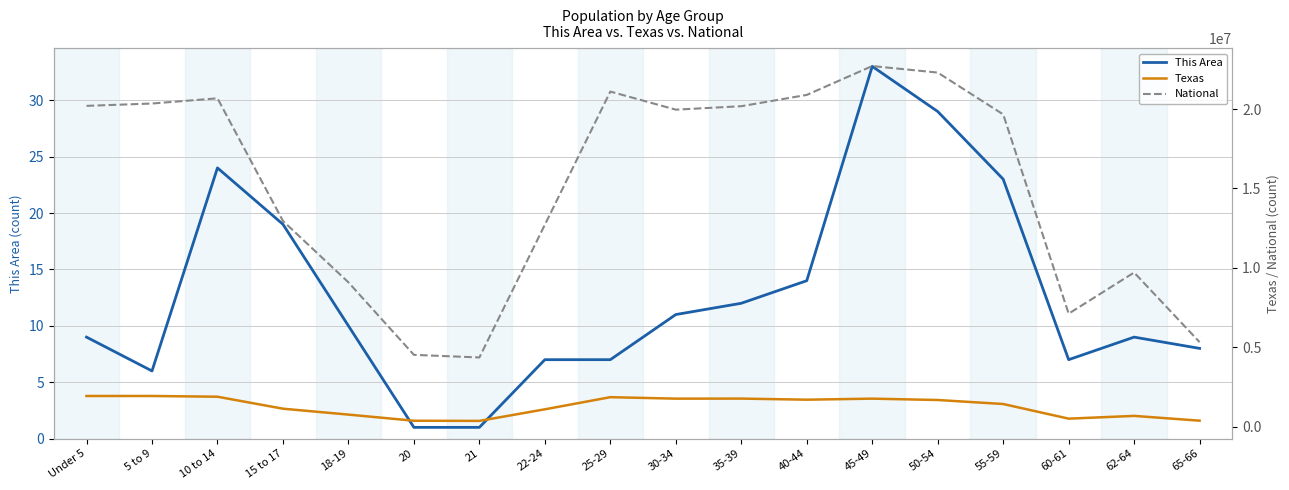

Between 60-61 and 62-64, which series saw the biggest shift?

National